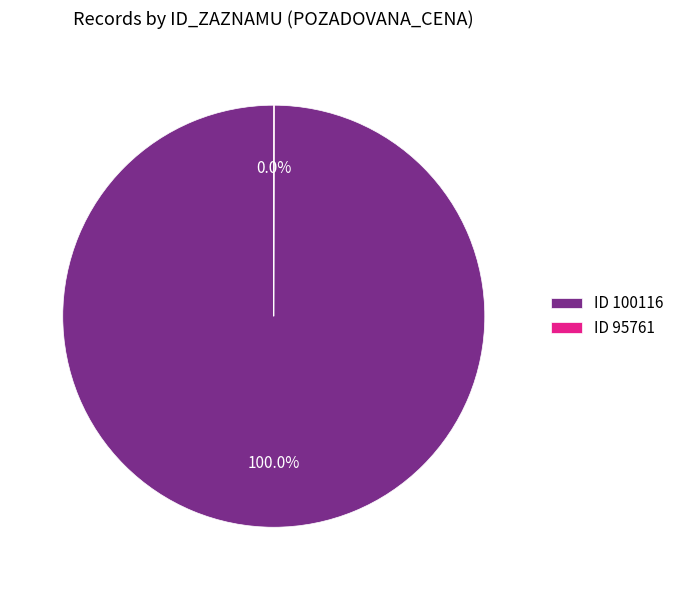

Which slice is the largest?

ID 100116